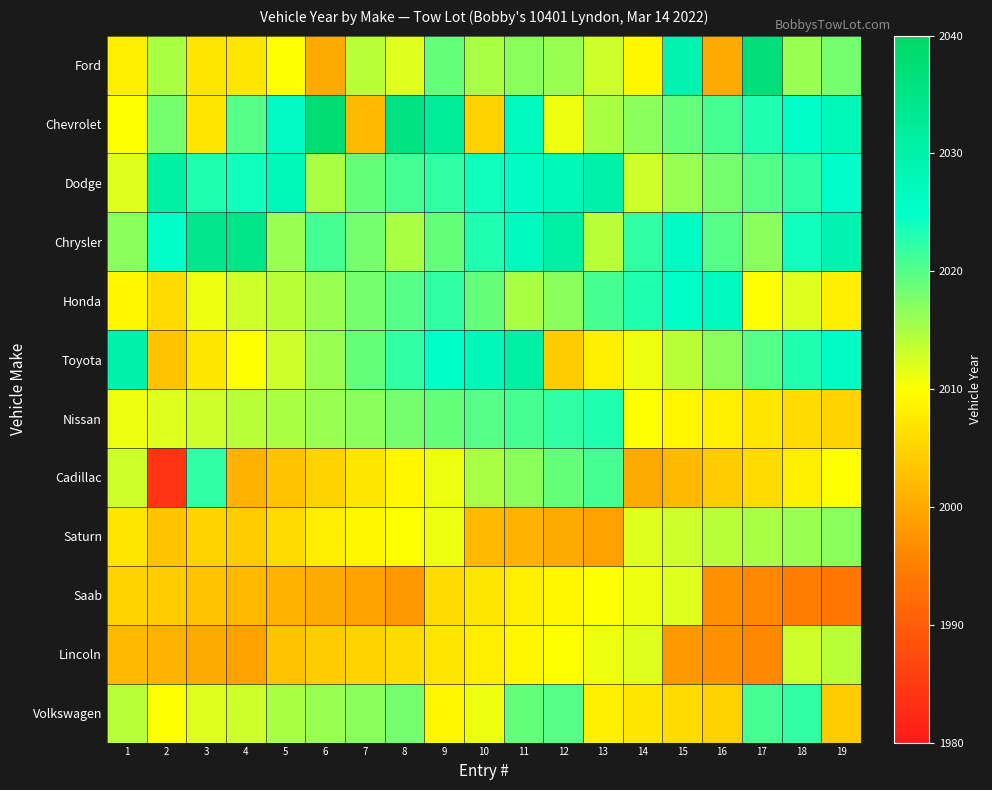

At how many categories does at least one series exceed 2033?

5